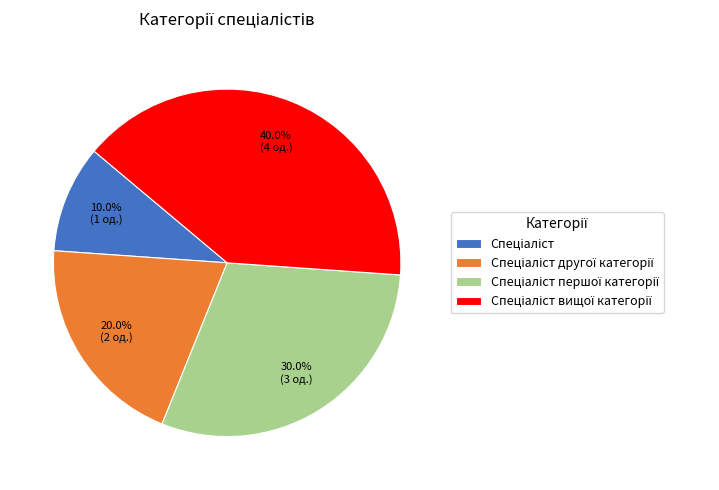

Is there any slice that represents more than half of the pie?

No